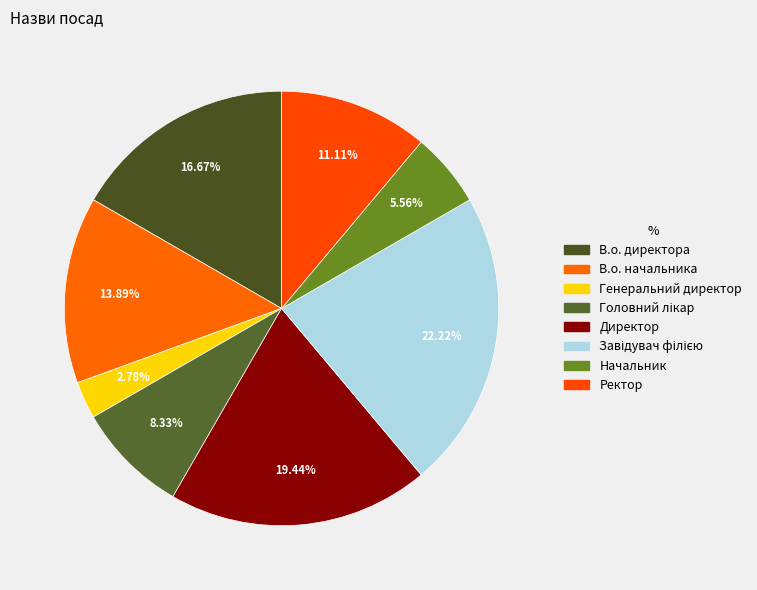

Is Начальник the majority of the pie?

No